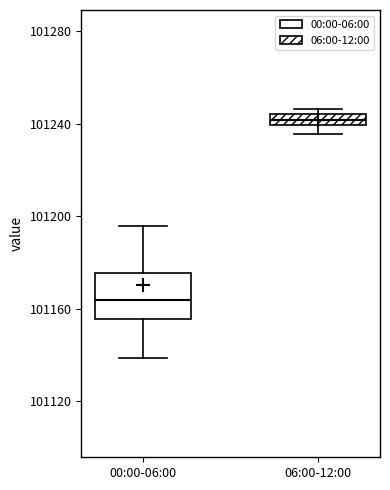

Which box is the tallest, from its lower edge to its upper edge?

00:00-06:00